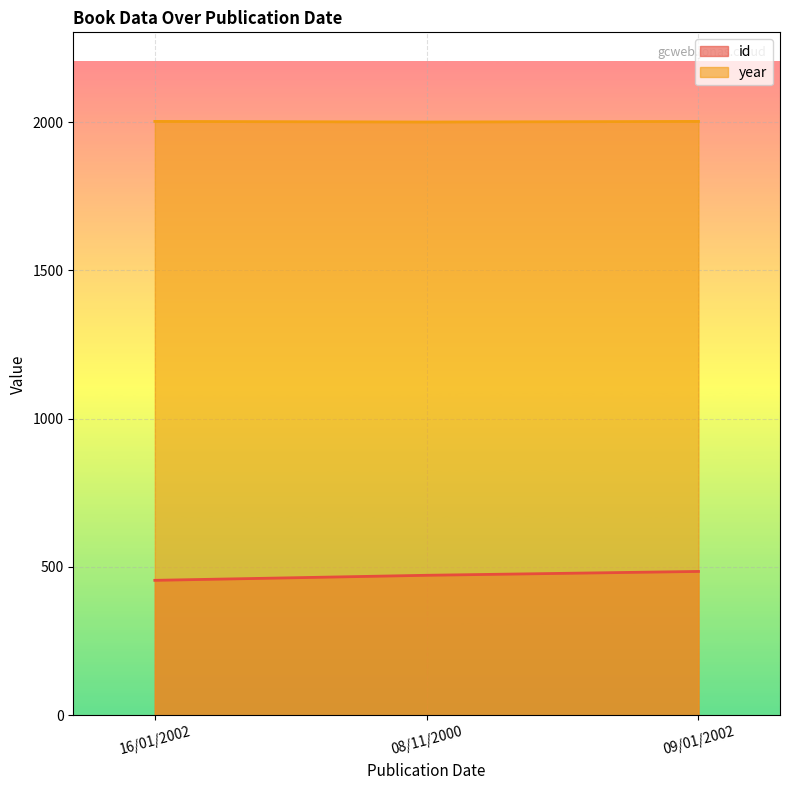

What is the minimum value for year?

2000